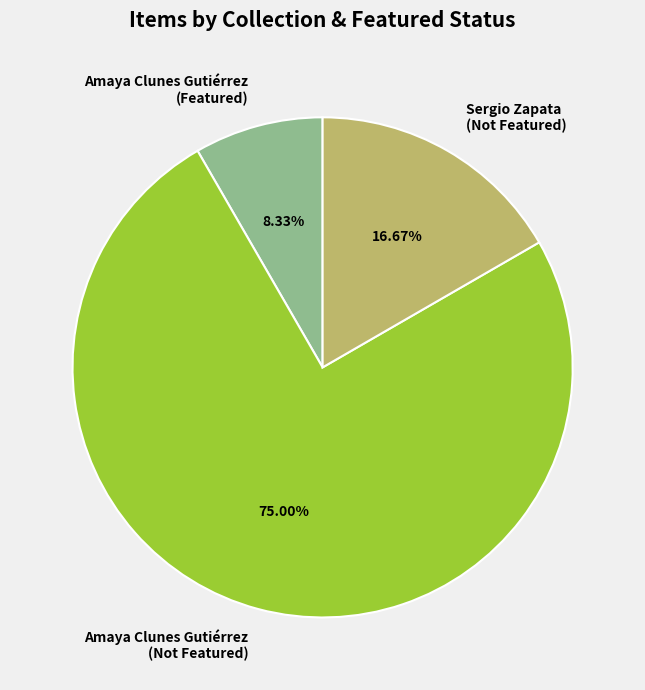

Is the sum of Amaya Clunes Gutiérrez (Featured) and Amaya Clunes Gutiérrez (Not Featured) greater than half?

Yes